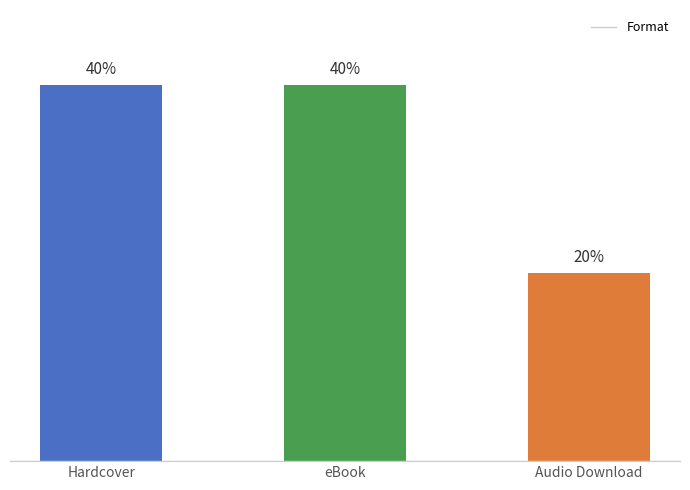

What is the label of the 1st bar from the left?

Hardcover